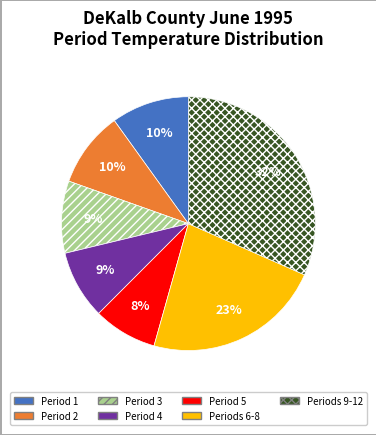

Between Periods 9-12 and Period 3, which is larger?

Periods 9-12